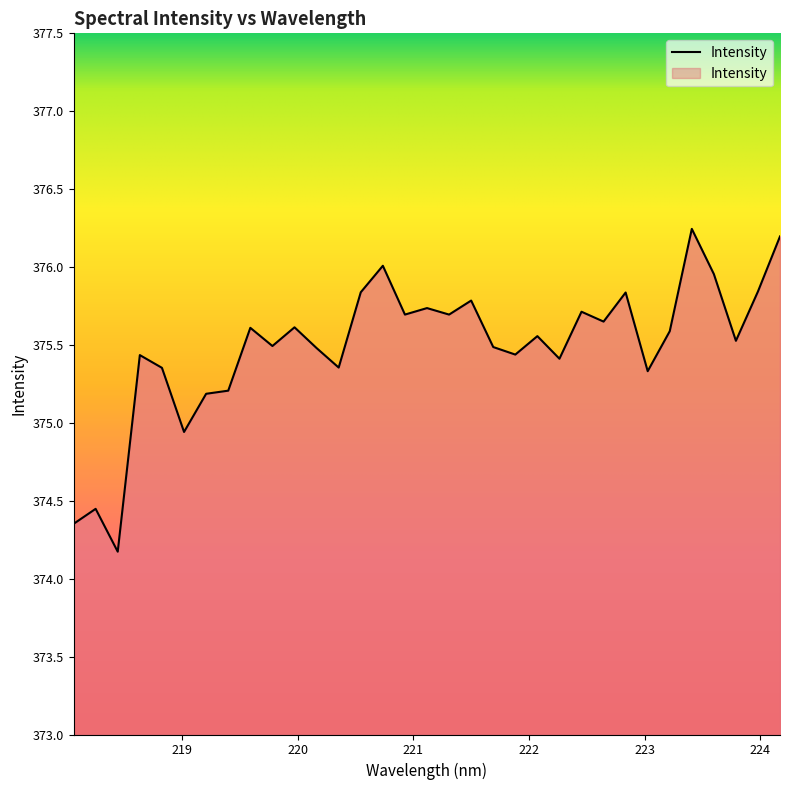

What is the difference between the maximum and minimum values?

2.1